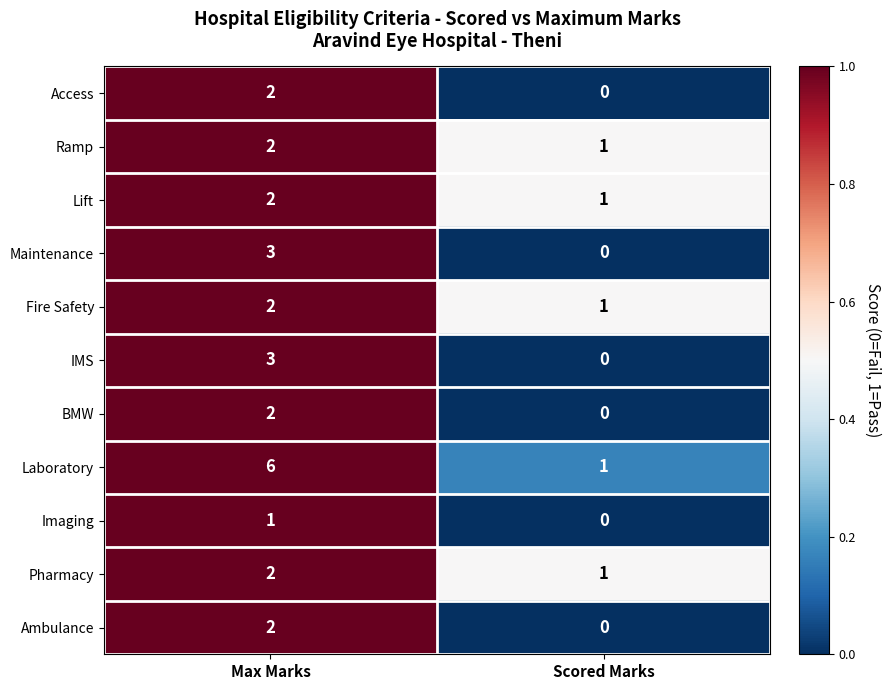

Is it true that Lift equals 2 at Max Marks?

True